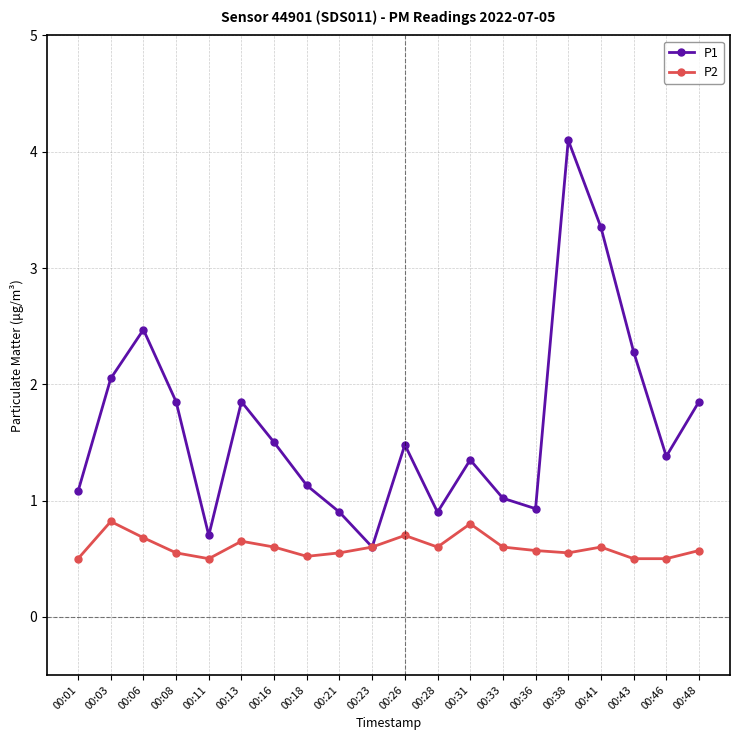

What is the difference between the maximum and minimum values in the P2 series?

0.3